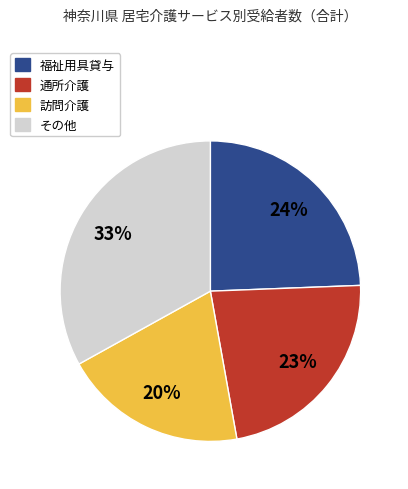

Is there any slice that represents more than half of the pie?

No